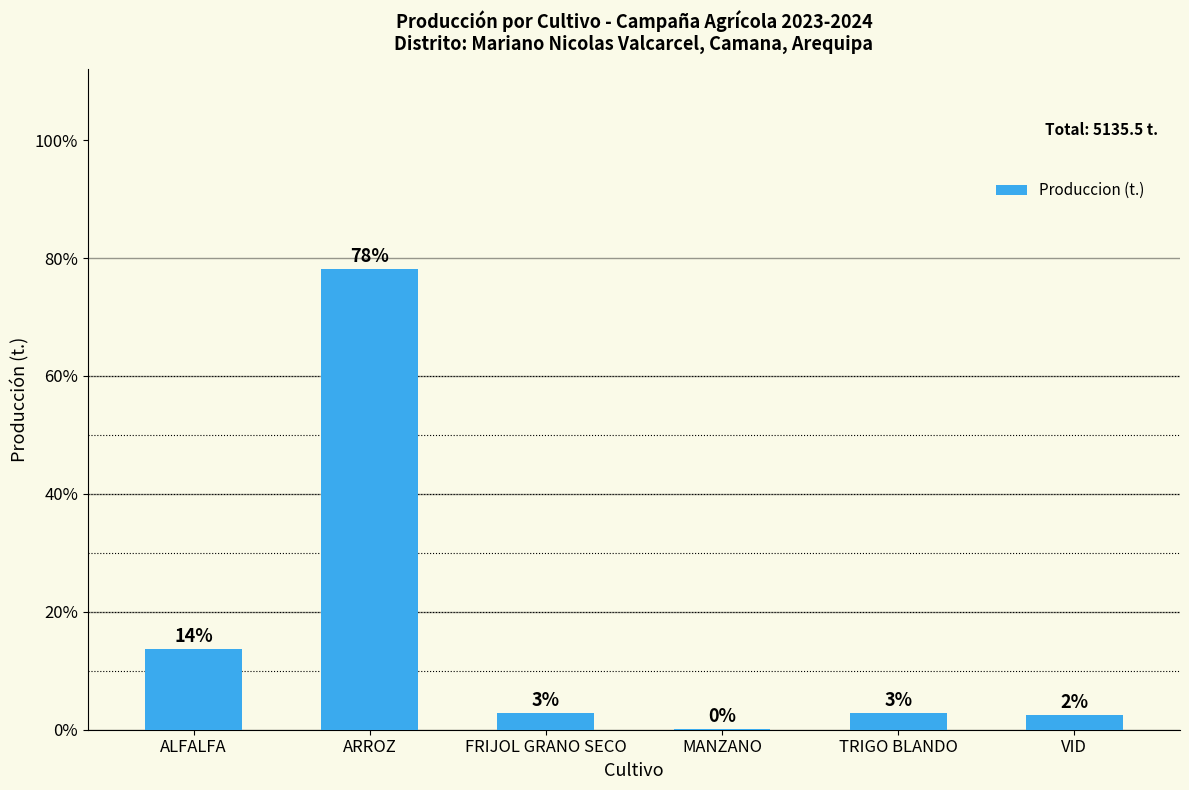

What is the difference between the maximum and minimum values?

4004.6